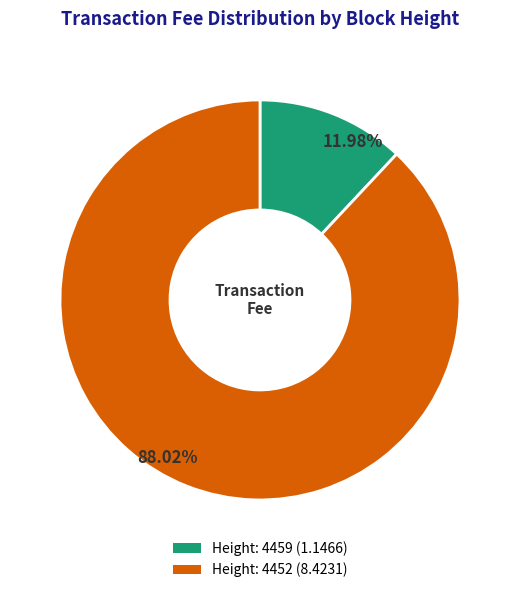

Is there any slice that represents more than half of the pie?

Yes